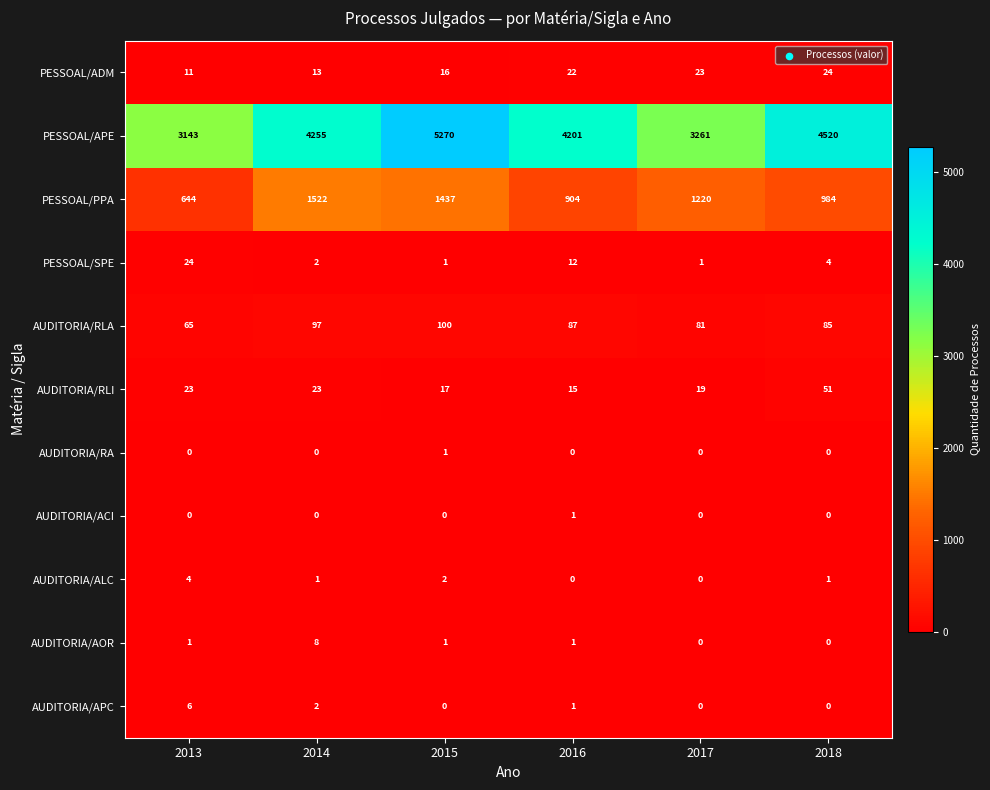

What is the lowest value of the AUDITORIA/RLA series?

65